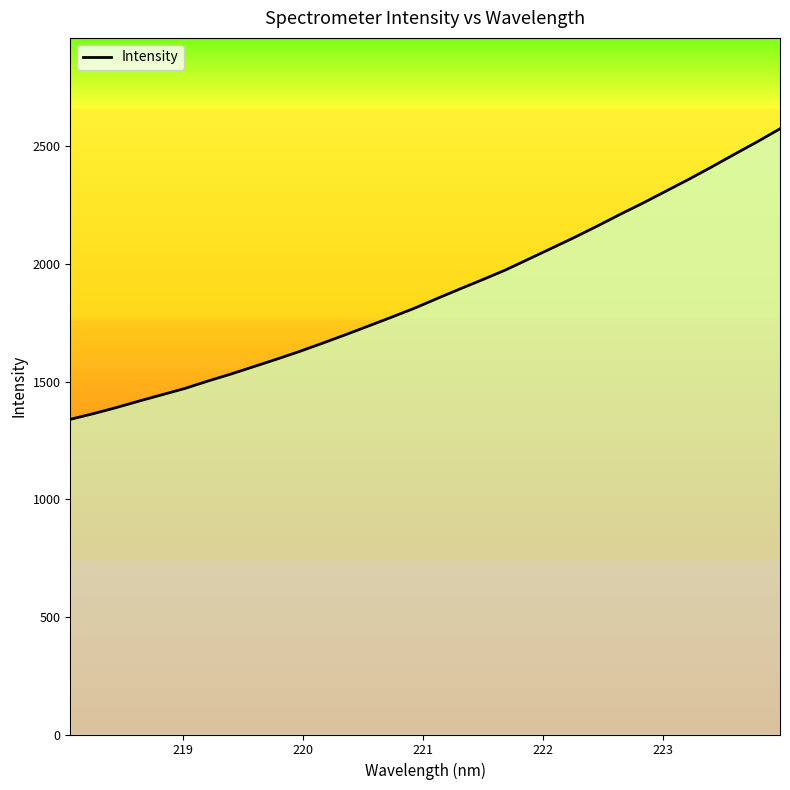

What is the difference between the maximum and minimum values?

1235.5